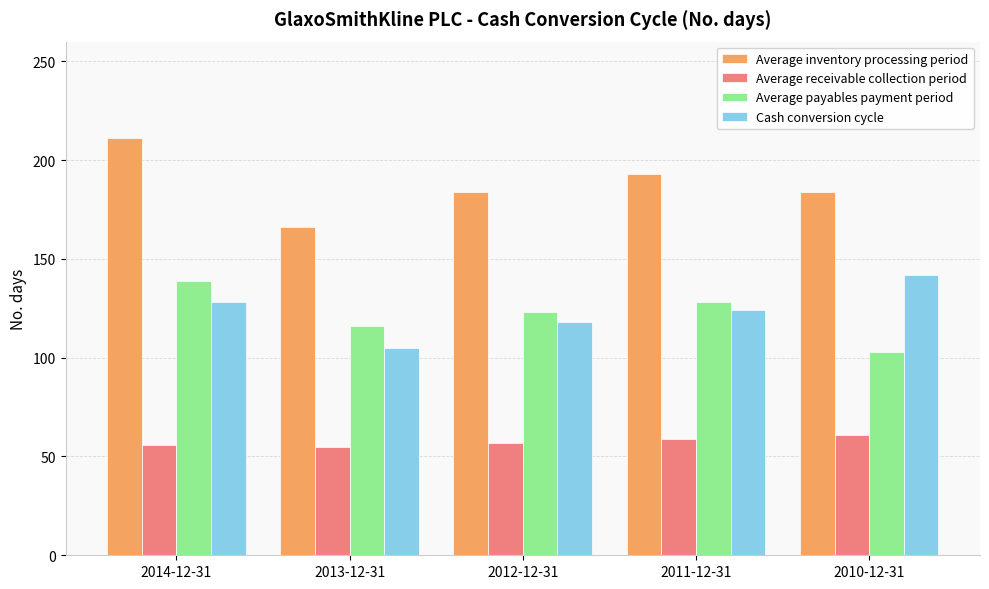

The value of Average payables payment period at 2013-12-31 is 34. True or false?

False